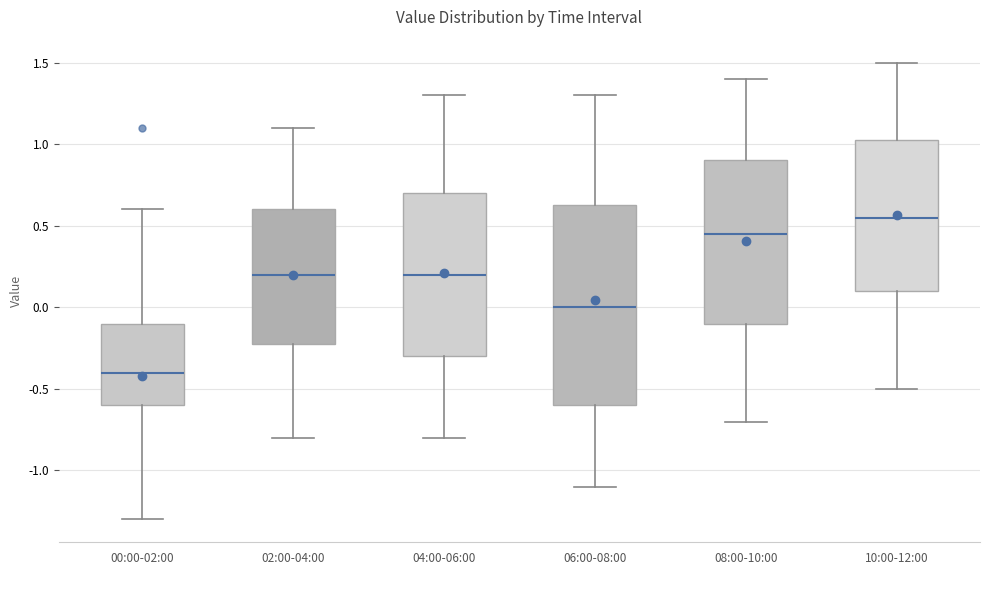

Comparing the boxes themselves (not the whiskers), which one is the tallest?

06:00-08:00